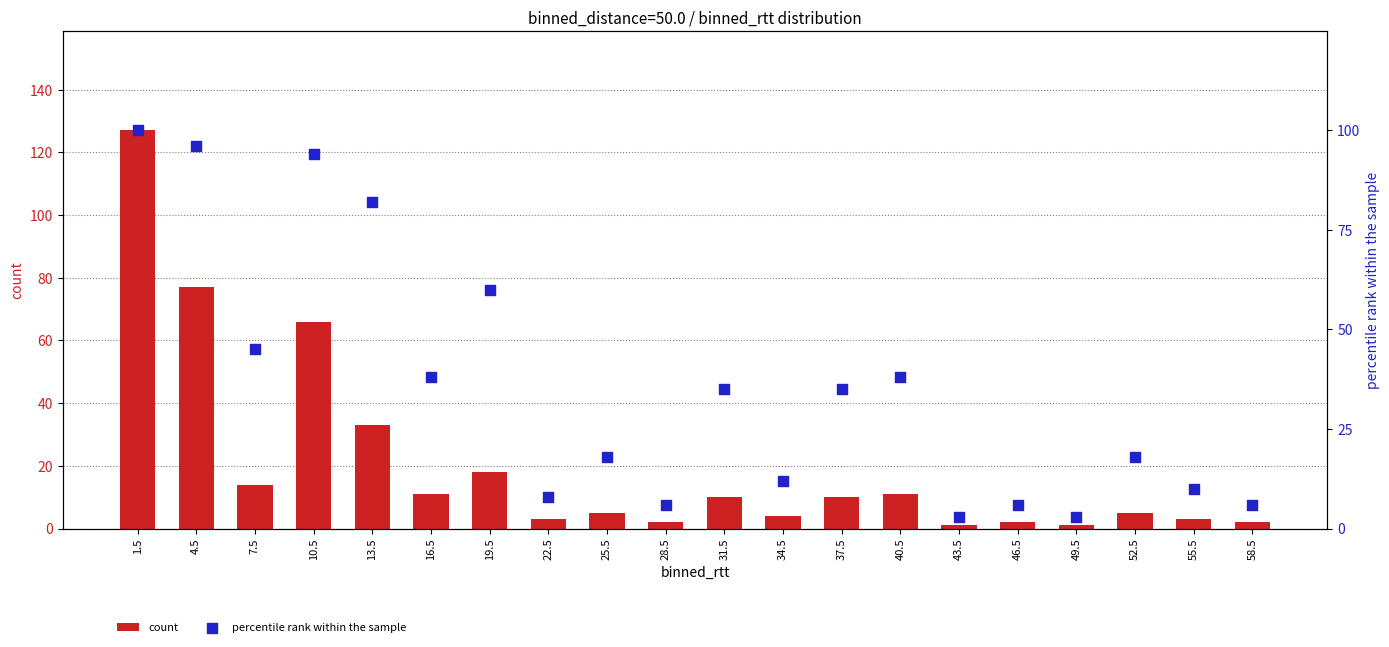

At how many categories does at least one series exceed 88?

3